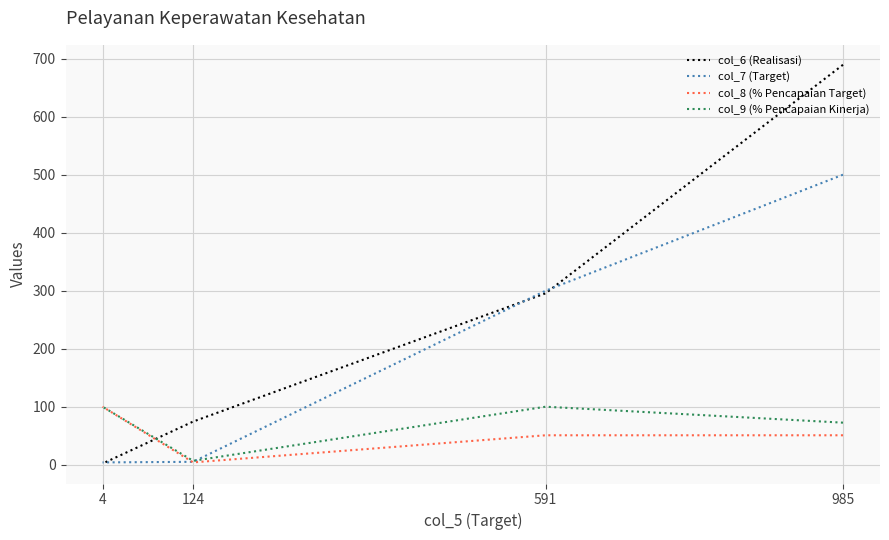

The col_8 (% Pencapaian Target) series shows 4.0 at 124. True or false?

True